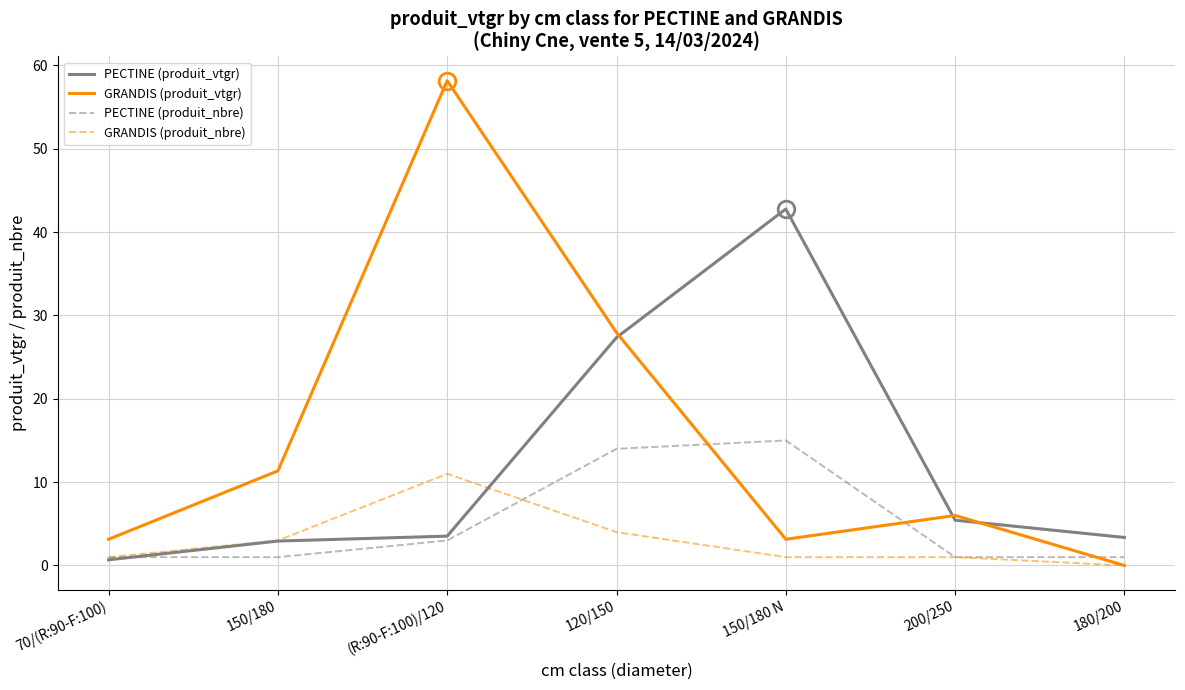

Between (R:90-F:100)/120 and 200/250, which series saw the biggest shift?

GRANDIS (produit_vtgr)